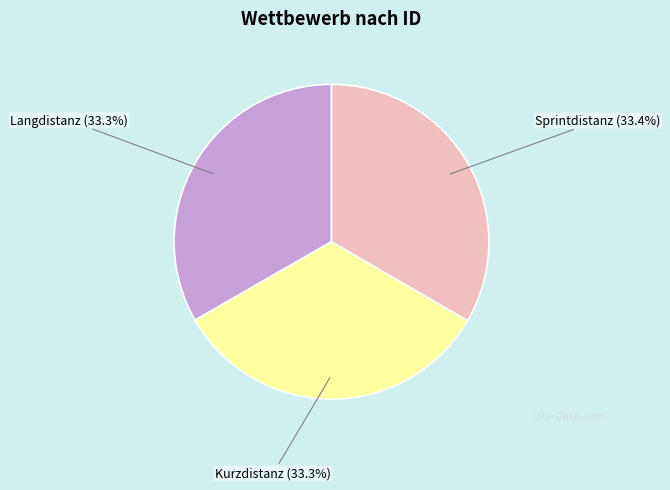

To the nearest percent, what is the combined percentage of Sprintdistanz and Langdistanz?

67%